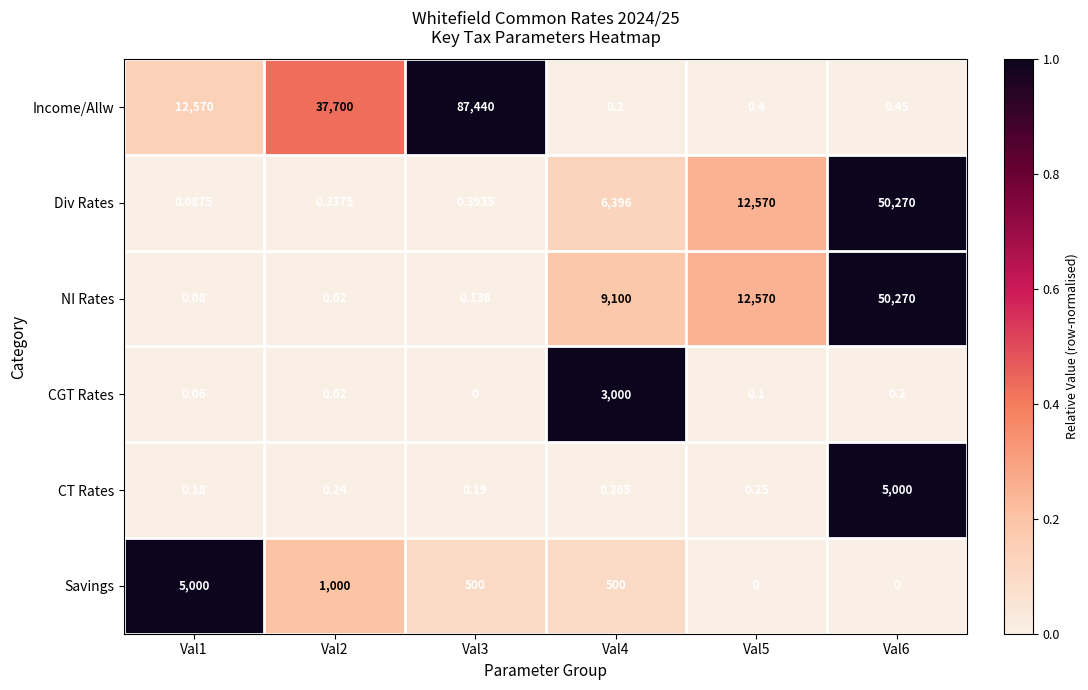

How many data points does each series have?

6